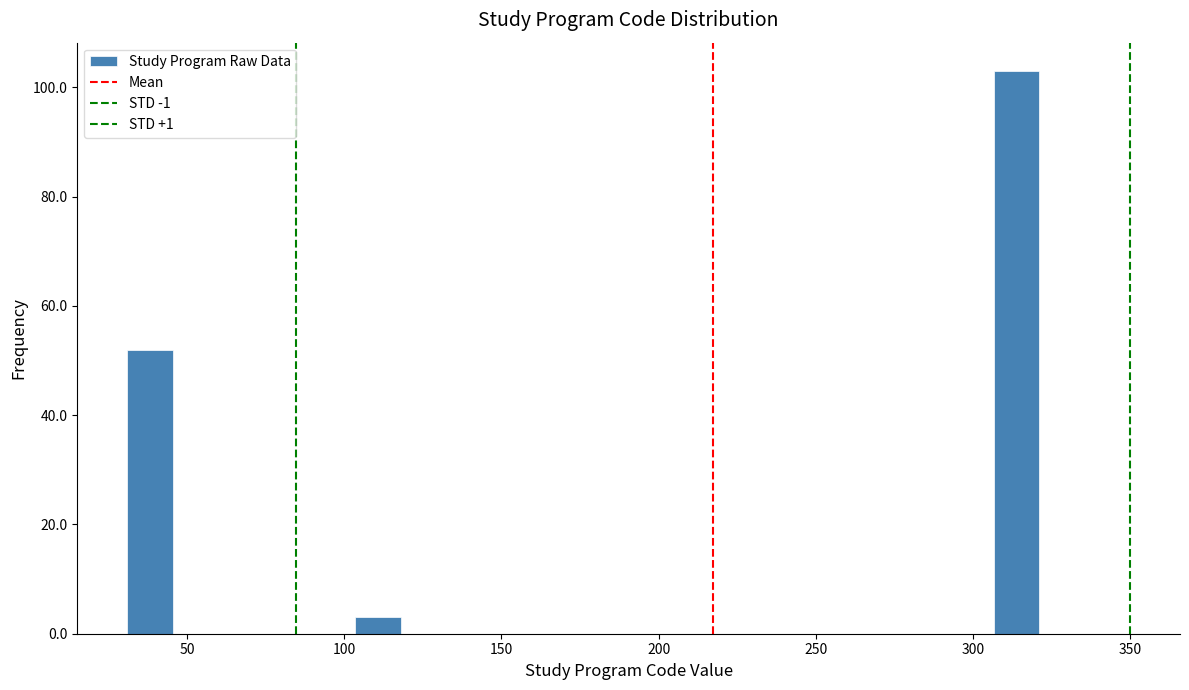

Around what value on the x-axis is the tallest bar? Give the approximate position of its centre, as read against the axis.

315